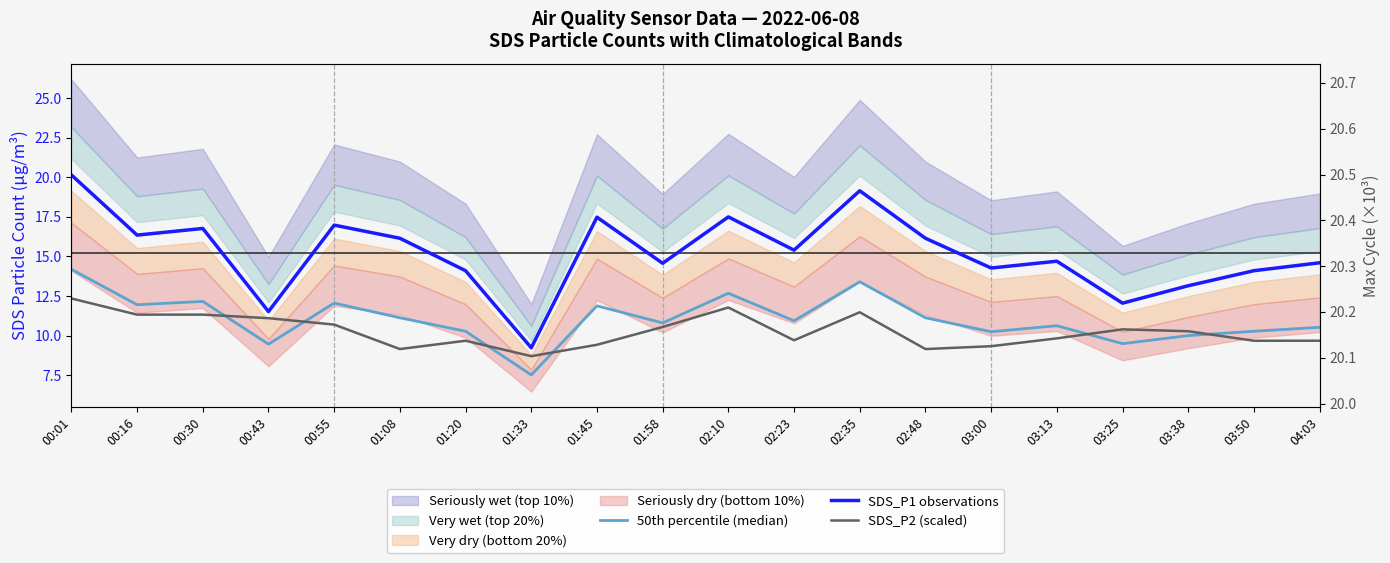

What is the difference between the maximum and minimum values in the SDS_P2 (scaled) series?

3.6